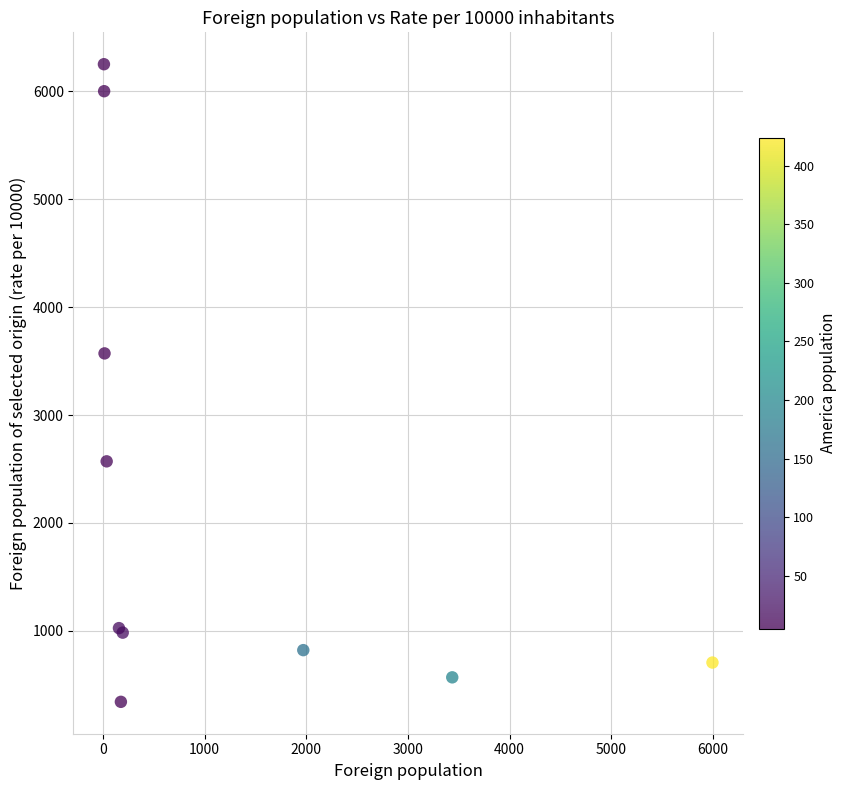

What Y value in the scatter plot is closest to 3296?

3571